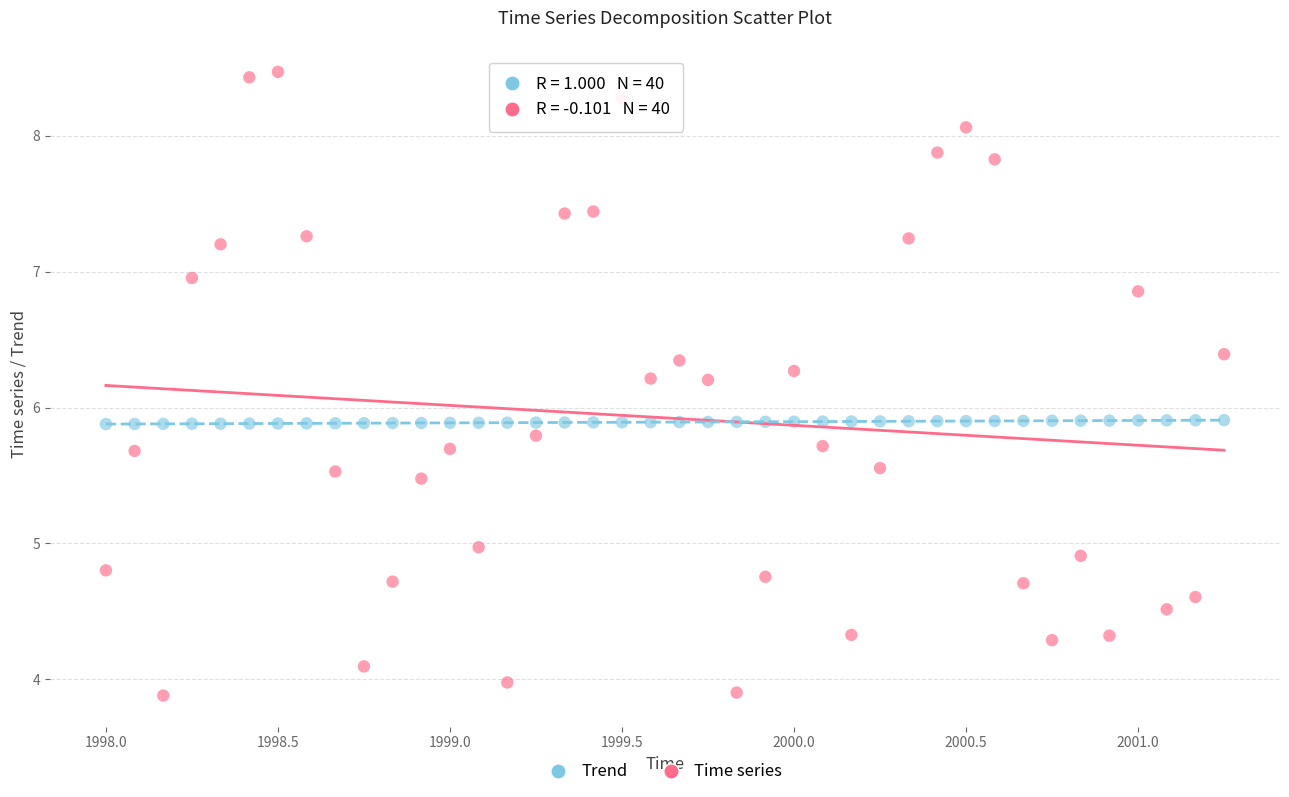

What is the X range (max minus min) for the scatter plot?

3.2